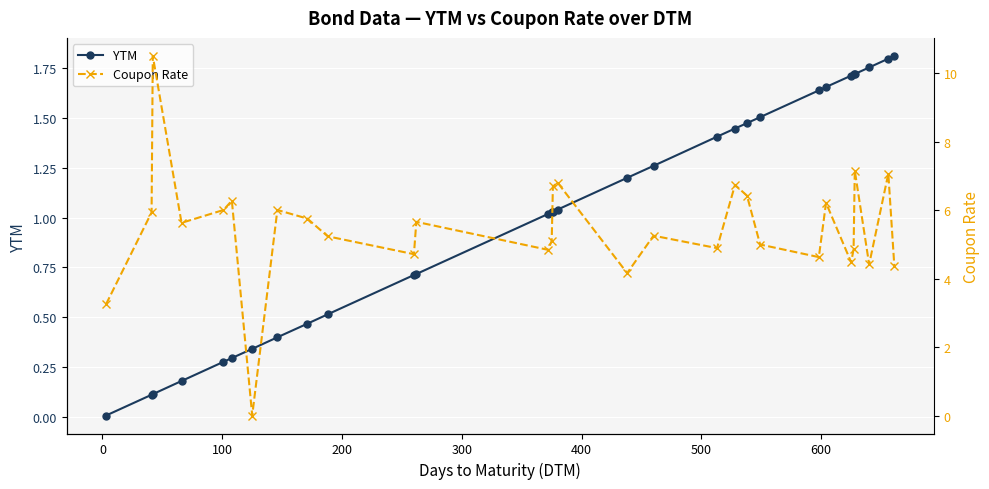

What is the average value of the YTM series?

1.0